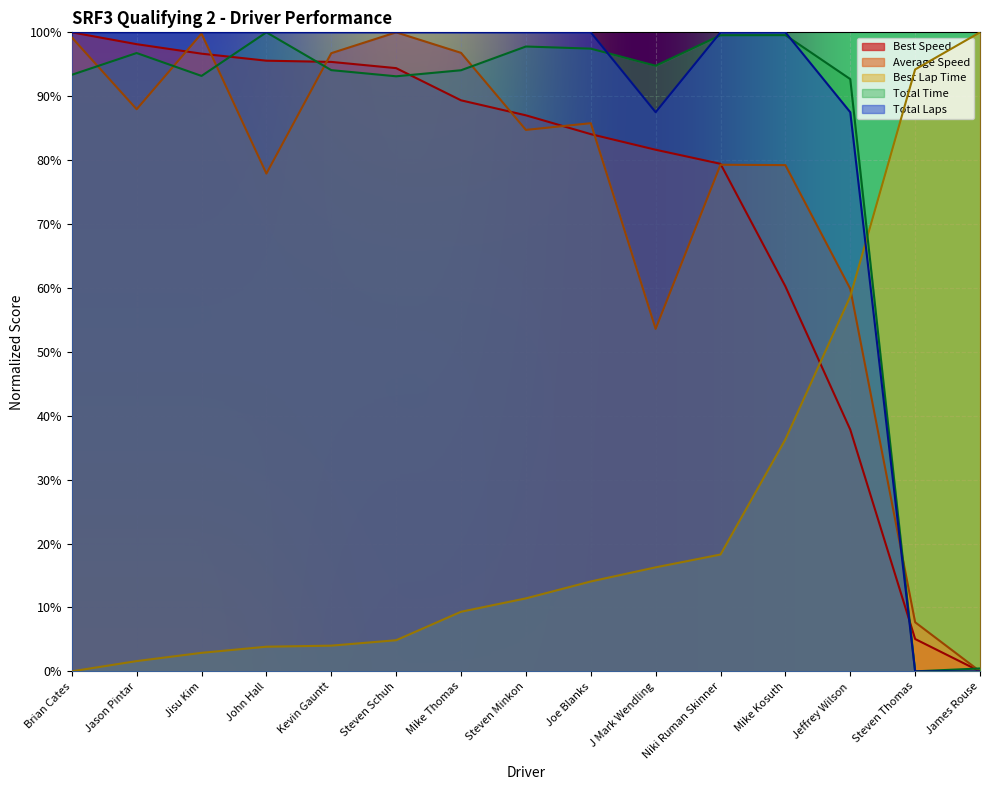

The Total Time series shows 96.8 at Jason Pintar. True or false?

True